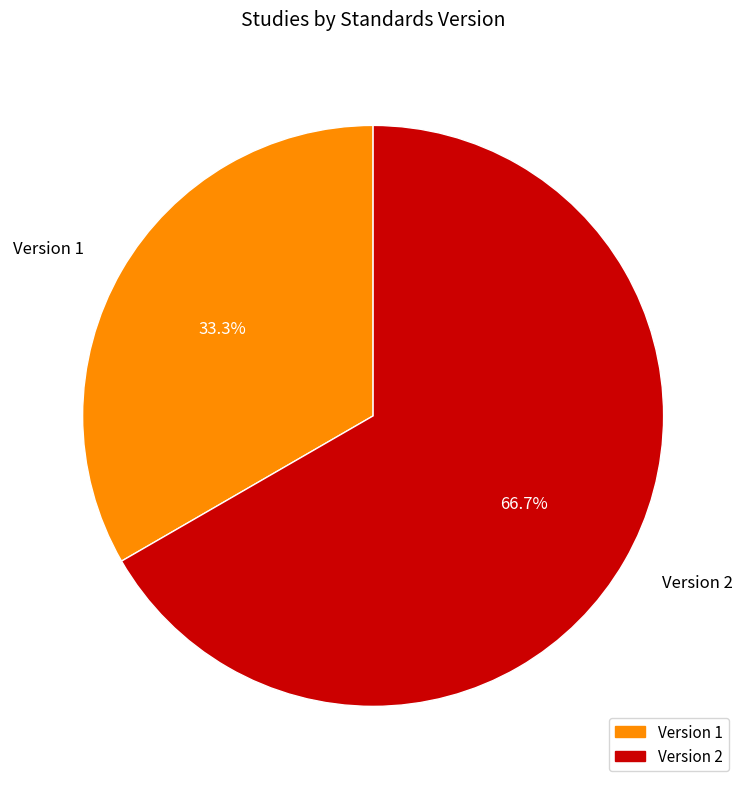

Between Version 2 and Version 1, which is larger?

Version 2